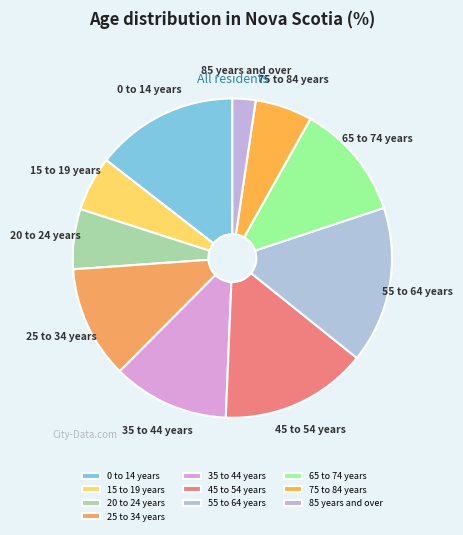

Is the sum of 15 to 19 years and 55 to 64 years greater than half?

No